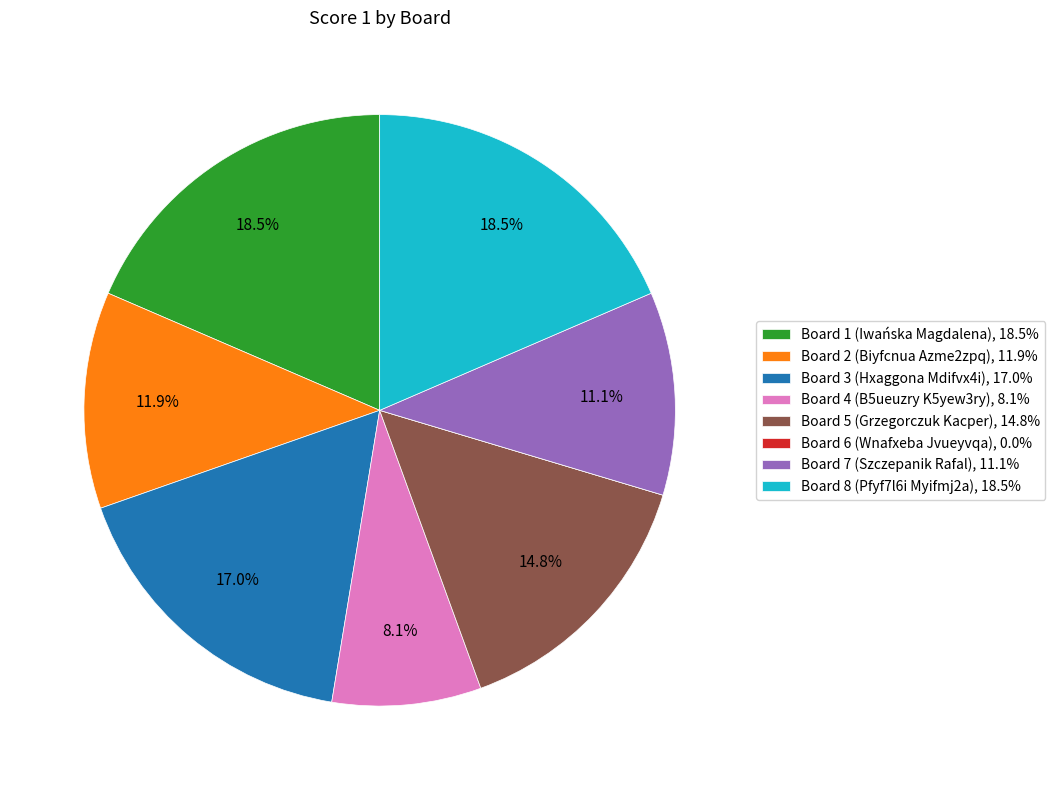

Is there a majority slice in this chart?

No